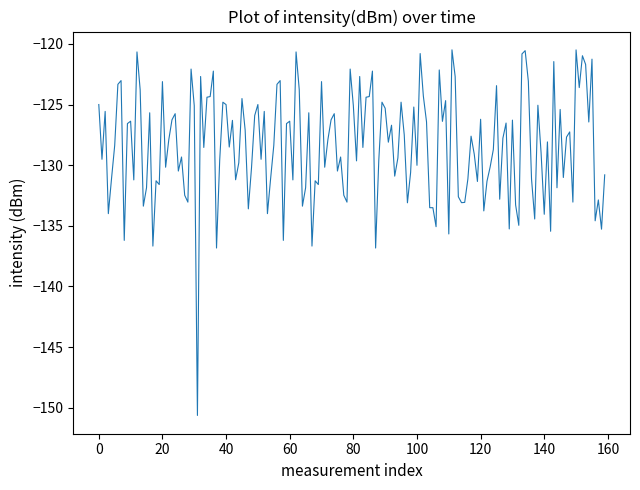

What is the average value?

-128.4